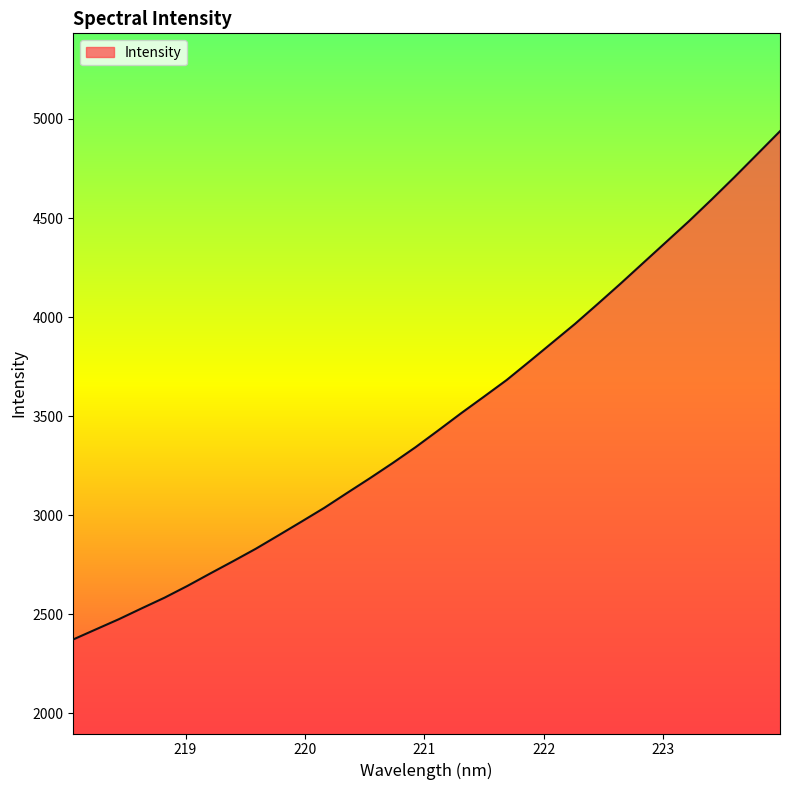

What is the greatest value displayed?

4938.3